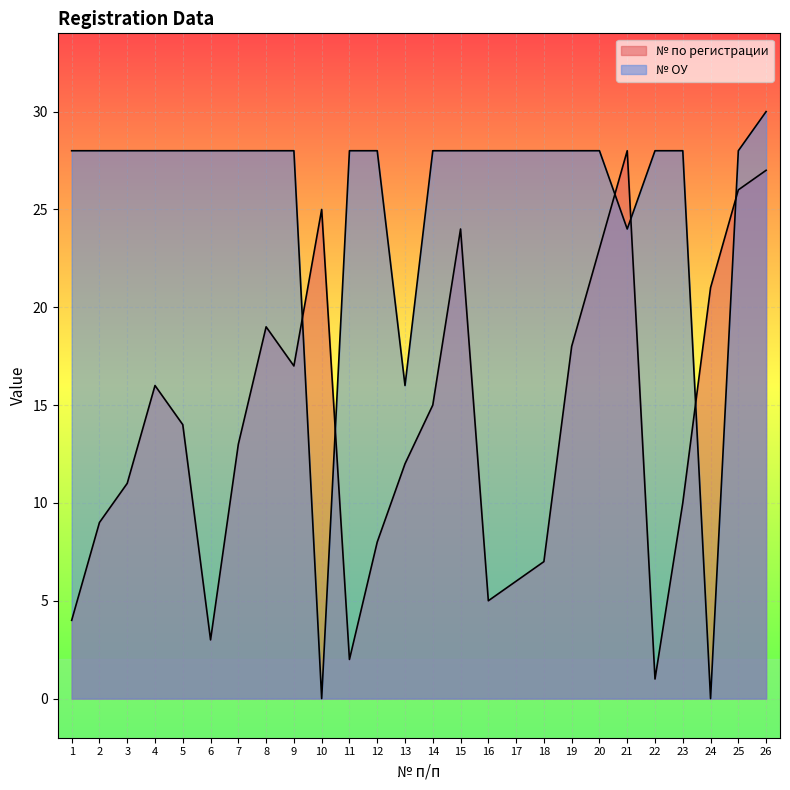

The value of № ОУ at 24 is -16. True or false?

False